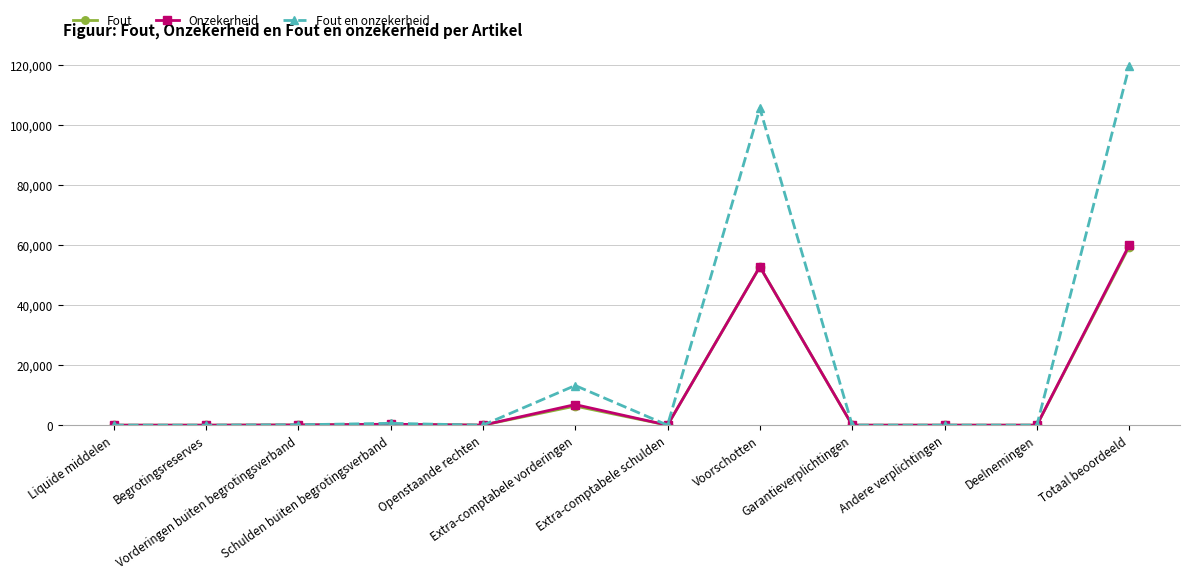

In Onzekerheid, how many points are higher than both neighbors (excluding endpoints)?

3